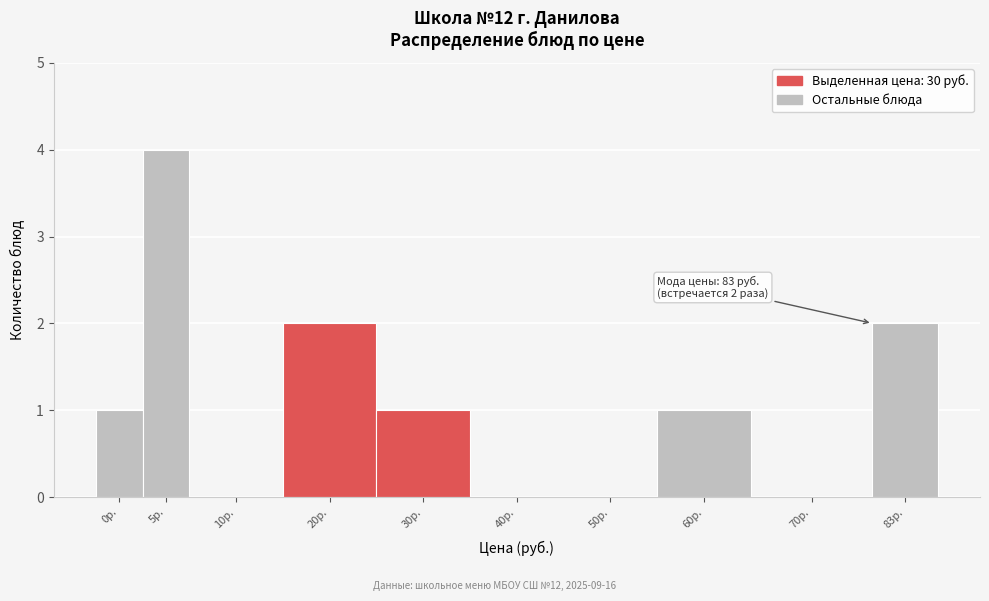

Reading right to left, what are all the values shown in this chart?

83р.=2	70р.=0	60р.=1	50р.=0	40р.=0	30р.=1	20р.=2	10р.=0	5р.=4	0р.=1